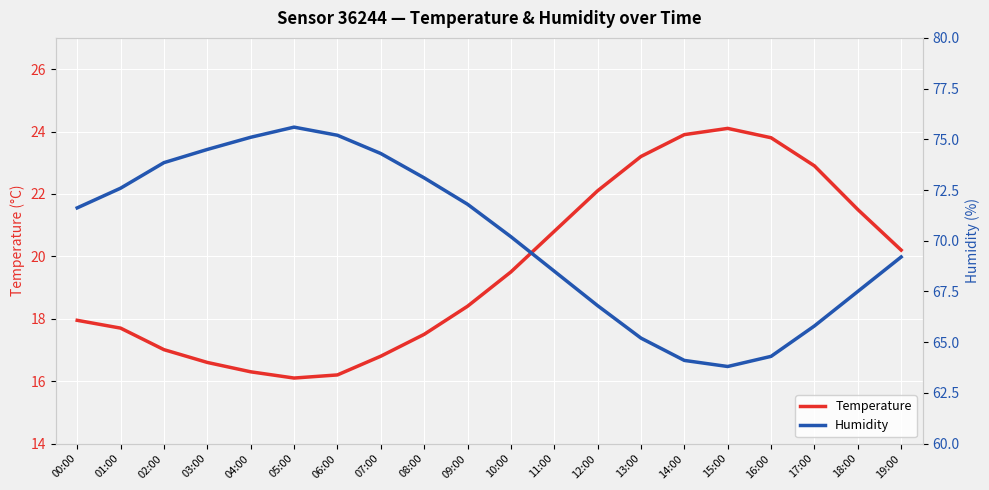

What is the average value of the Humidity series?

70.2